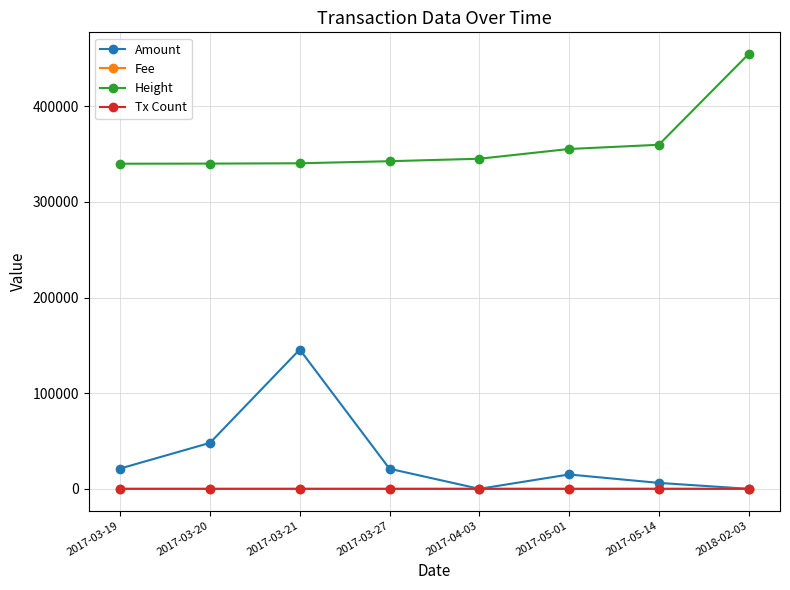

The value of Fee at 2017-03-19 is 1.0. True or false?

True